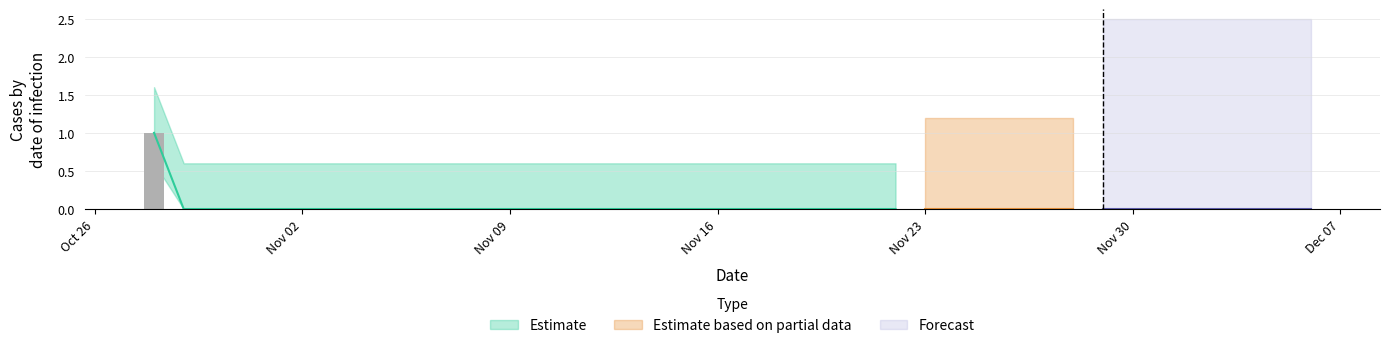

Are the bars grouped side by side (vs. stacked)?

No